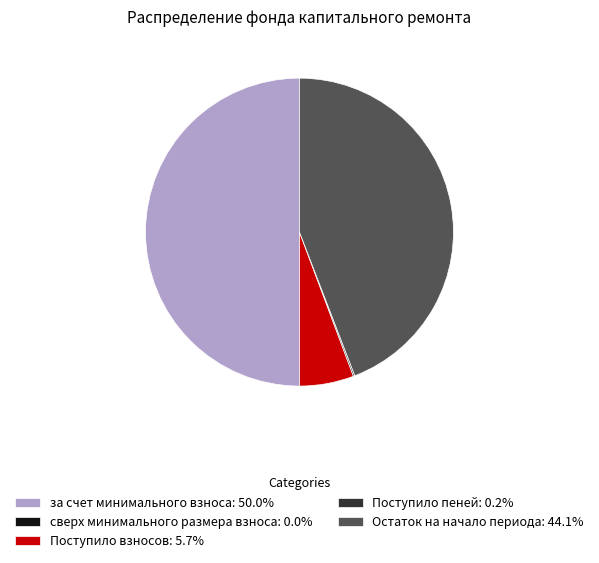

Does Поступило взносов: 5.7% represent more than half of the total?

No